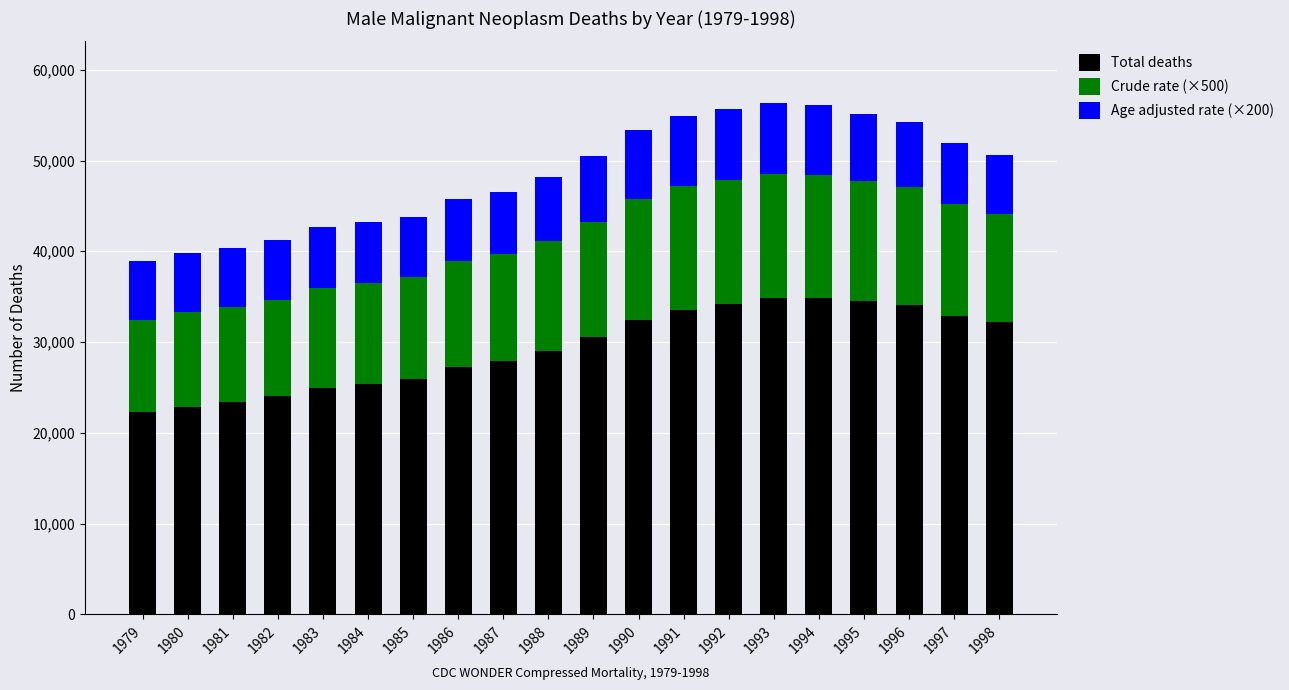

What is the maximum value for Total deaths?

34902